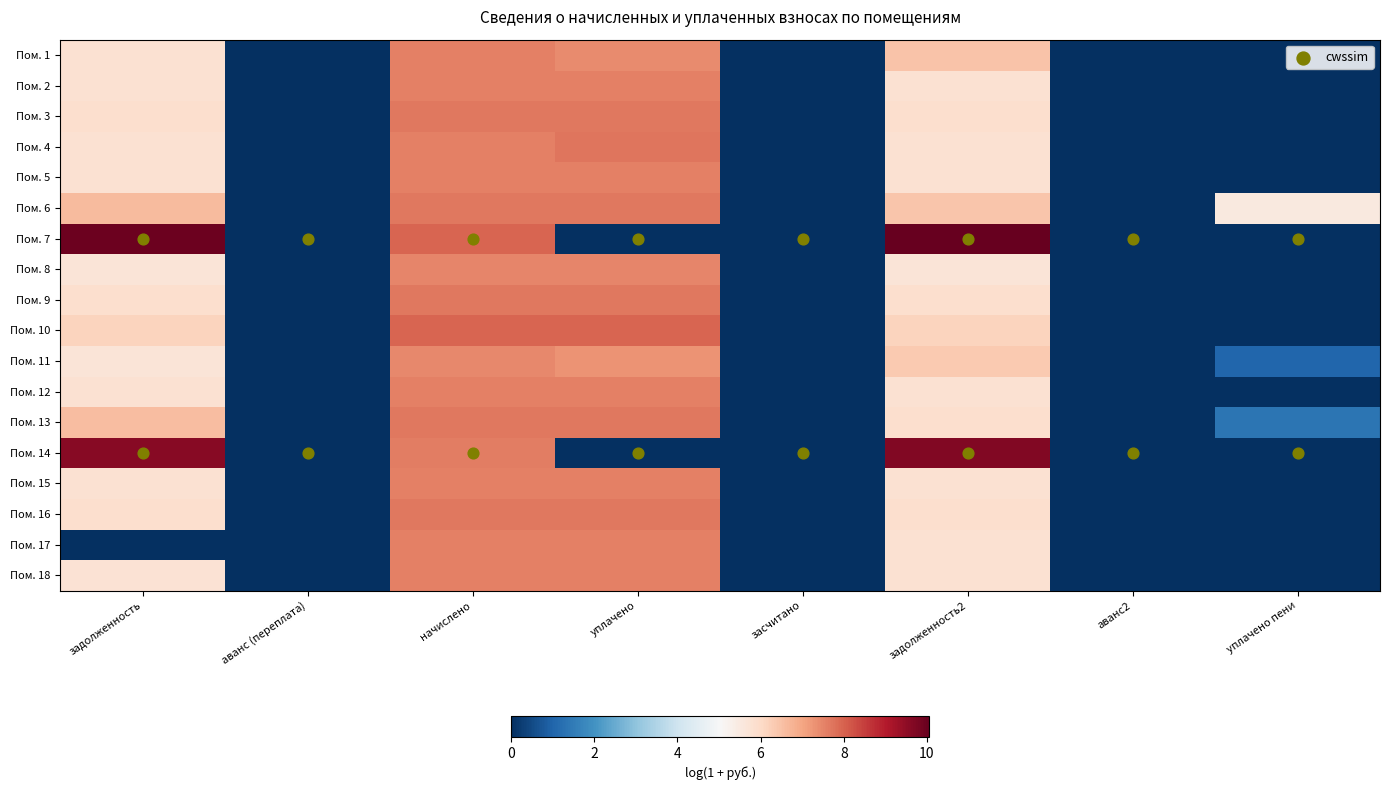

Reading left to right, transcribe all the data shown in this chart.

Пом. 1: задолженность=5.8	аванс (переплата)=0.0	начислено=7.6	уплачено=7.4	засчитано=0.0	задолженность2=6.5	аванс2=0.0	уплачено пени=0.0
Пом. 2: задолженность=5.8	аванс (переплата)=0.0	начислено=7.6	уплачено=7.6	засчитано=0.0	задолженность2=5.8	аванс2=0.0	уплачено пени=0.0
Пом. 3: задолженность=5.9	аванс (переплата)=0.0	начислено=7.7	уплачено=7.7	засчитано=0.0	задолженность2=5.9	аванс2=0.0	уплачено пени=0.0
Пом. 4: задолженность=5.8	аванс (переплата)=0.0	начислено=7.6	уплачено=7.7	засчитано=0.0	задолженность2=5.8	аванс2=0.0	уплачено пени=0.0
Пом. 5: задолженность=5.8	аванс (переплата)=0.0	начислено=7.6	уплачено=7.6	засчитано=0.0	задолженность2=5.8	аванс2=0.0	уплачено пени=0.0
Пом. 6: задолженность=6.6	аванс (переплата)=0.0	начислено=7.7	уплачено=7.7	засчитано=0.0	задолженность2=6.4	аванс2=0.0	уплачено пени=5.5
Пом. 7: задолженность=10.0	аванс (переплата)=0.0	начислено=7.9	уплачено=0.0	засчитано=0.0	задолженность2=10.1	аванс2=0.0	уплачено пени=0.0
Пом. 8: задолженность=5.7	аванс (переплата)=0.0	начислено=7.5	уплачено=7.5	засчитано=0.0	задолженность2=5.7	аванс2=0.0	уплачено пени=0.0
Пом. 9: задолженность=5.9	аванс (переплата)=0.0	начислено=7.7	уплачено=7.7	засчитано=0.0	задолженность2=5.9	аванс2=0.0	уплачено пени=0.0
Пом. 10: задолженность=6.2	аванс (переплата)=0.0	начислено=8.0	уплачено=8.0	засчитано=0.0	задолженность2=6.2	аванс2=0.0	уплачено пени=0.0
Пом. 11: задолженность=5.7	аванс (переплата)=0.0	начислено=7.5	уплачено=7.3	засчитано=0.0	задолженность2=6.4	аванс2=0.0	уплачено пени=1.0
Пом. 12: задолженность=5.8	аванс (переплата)=0.0	начислено=7.6	уплачено=7.6	засчитано=0.0	задолженность2=5.8	аванс2=0.0	уплачено пени=0.0
Пом. 13: задолженность=6.6	аванс (переплата)=0.0	начислено=7.7	уплачено=7.7	засчитано=0.0	задолженность2=5.9	аванс2=0.0	уплачено пени=1.4
Пом. 14: задолженность=9.6	аванс (переплата)=0.0	начислено=7.6	уплачено=0.0	засчитано=0.0	задолженность2=9.7	аванс2=0.0	уплачено пени=0.0
Пом. 15: задолженность=5.8	аванс (переплата)=0.0	начислено=7.6	уплачено=7.6	засчитано=0.0	задолженность2=5.8	аванс2=0.0	уплачено пени=0.0
Пом. 16: задолженность=5.9	аванс (переплата)=0.0	начислено=7.7	уплачено=7.7	засчитано=0.0	задолженность2=5.9	аванс2=0.0	уплачено пени=0.0
Пом. 17: задолженность=0.0	аванс (переплата)=0.0	начислено=7.6	уплачено=7.6	засчитано=0.0	задолженность2=5.8	аванс2=0.0	уплачено пени=0.0
Пом. 18: задолженность=5.8	аванс (переплата)=0.0	начислено=7.6	уплачено=7.6	засчитано=0.0	задолженность2=5.8	аванс2=0.0	уплачено пени=0.0